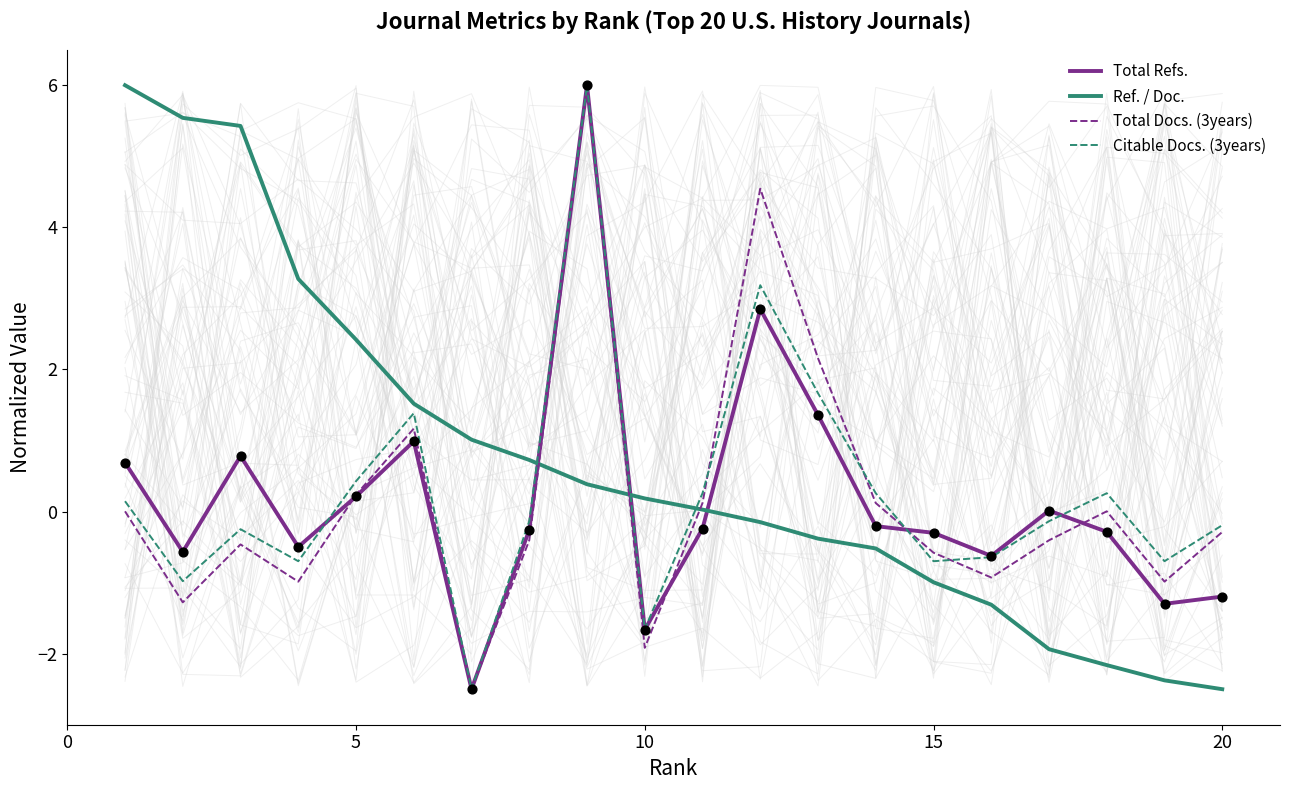

Is the value of Total Docs. (3years) at 10 greater than the value of Total Refs. at 10?

No